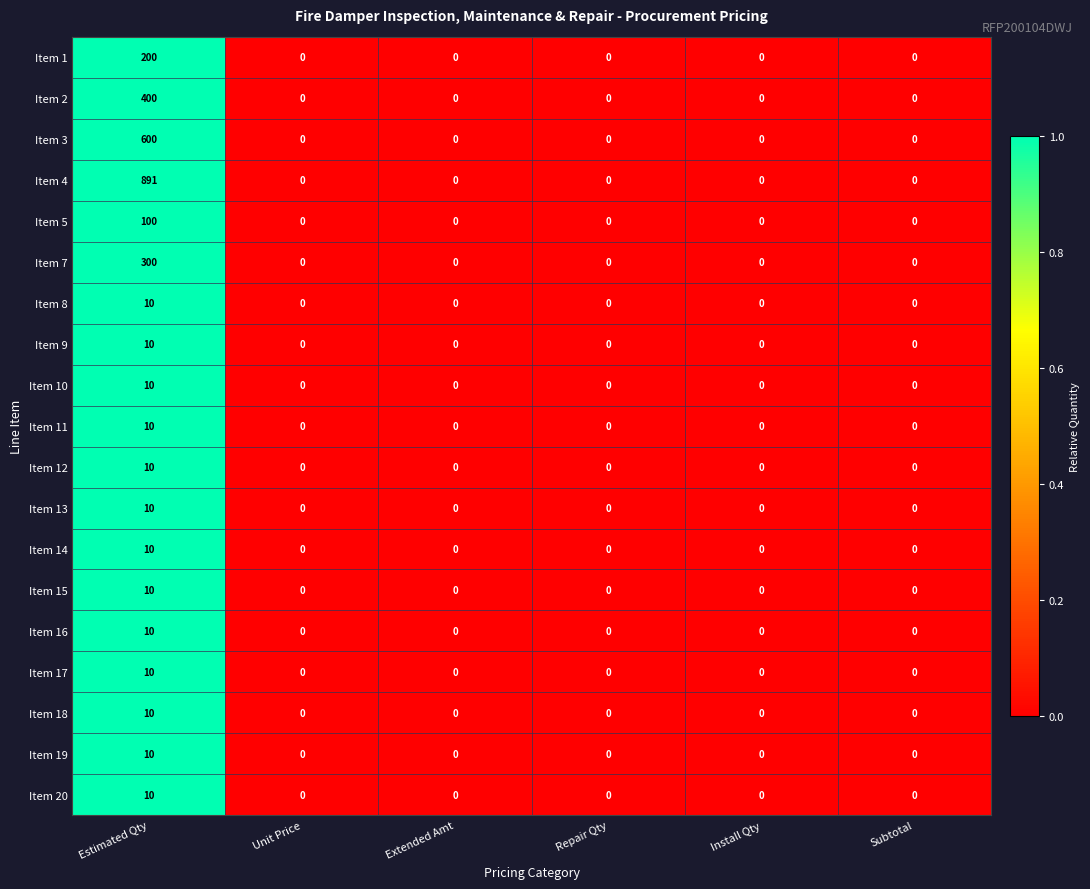

The Item 2 series shows 280 at Install Qty. True or false?

False